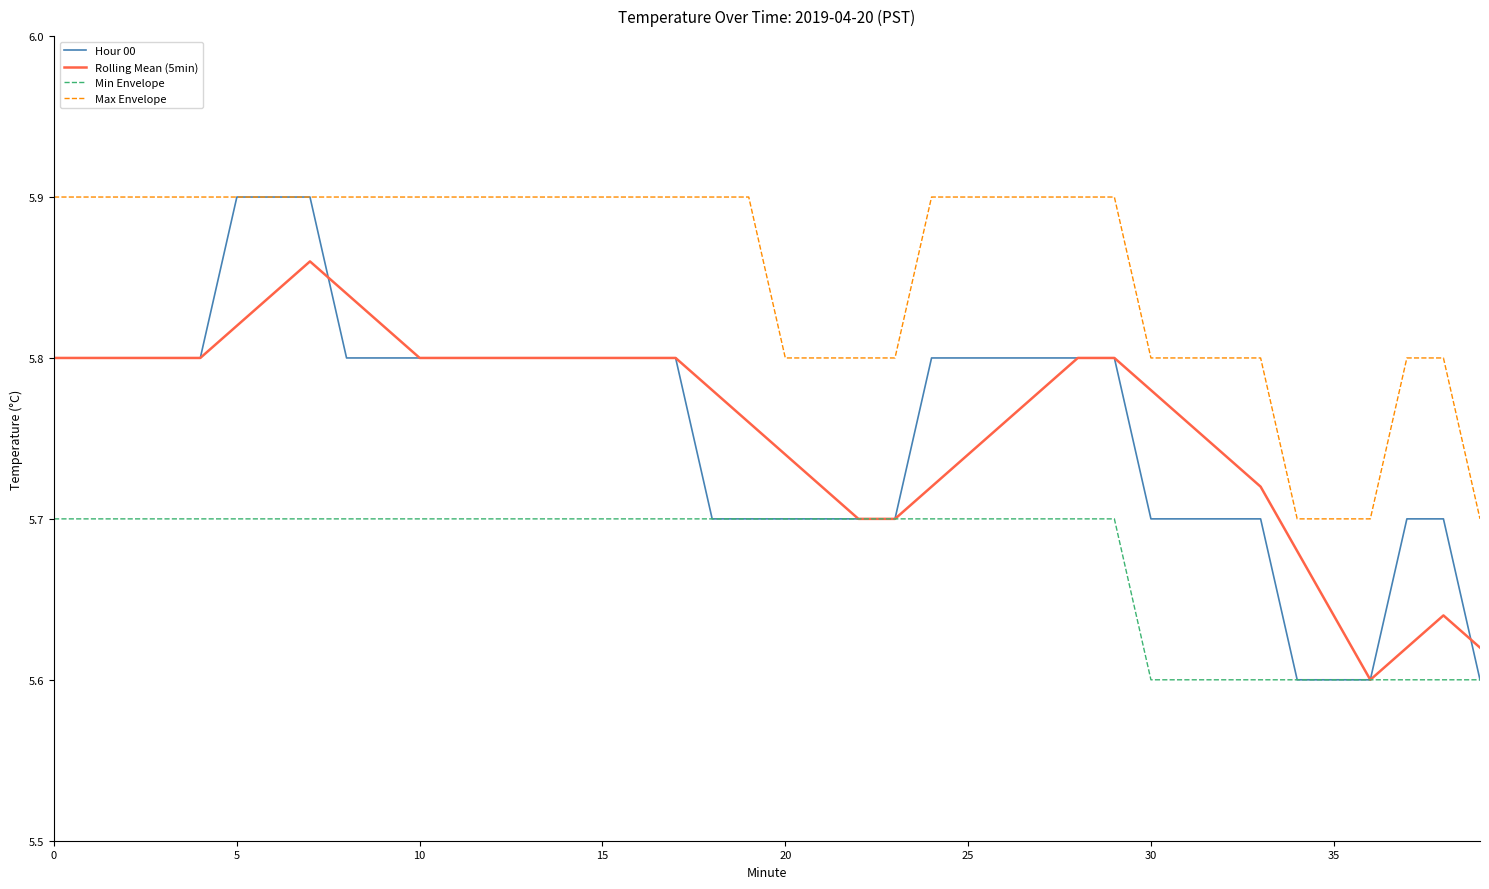

Which series has the largest range (max minus min)?

Hour 00